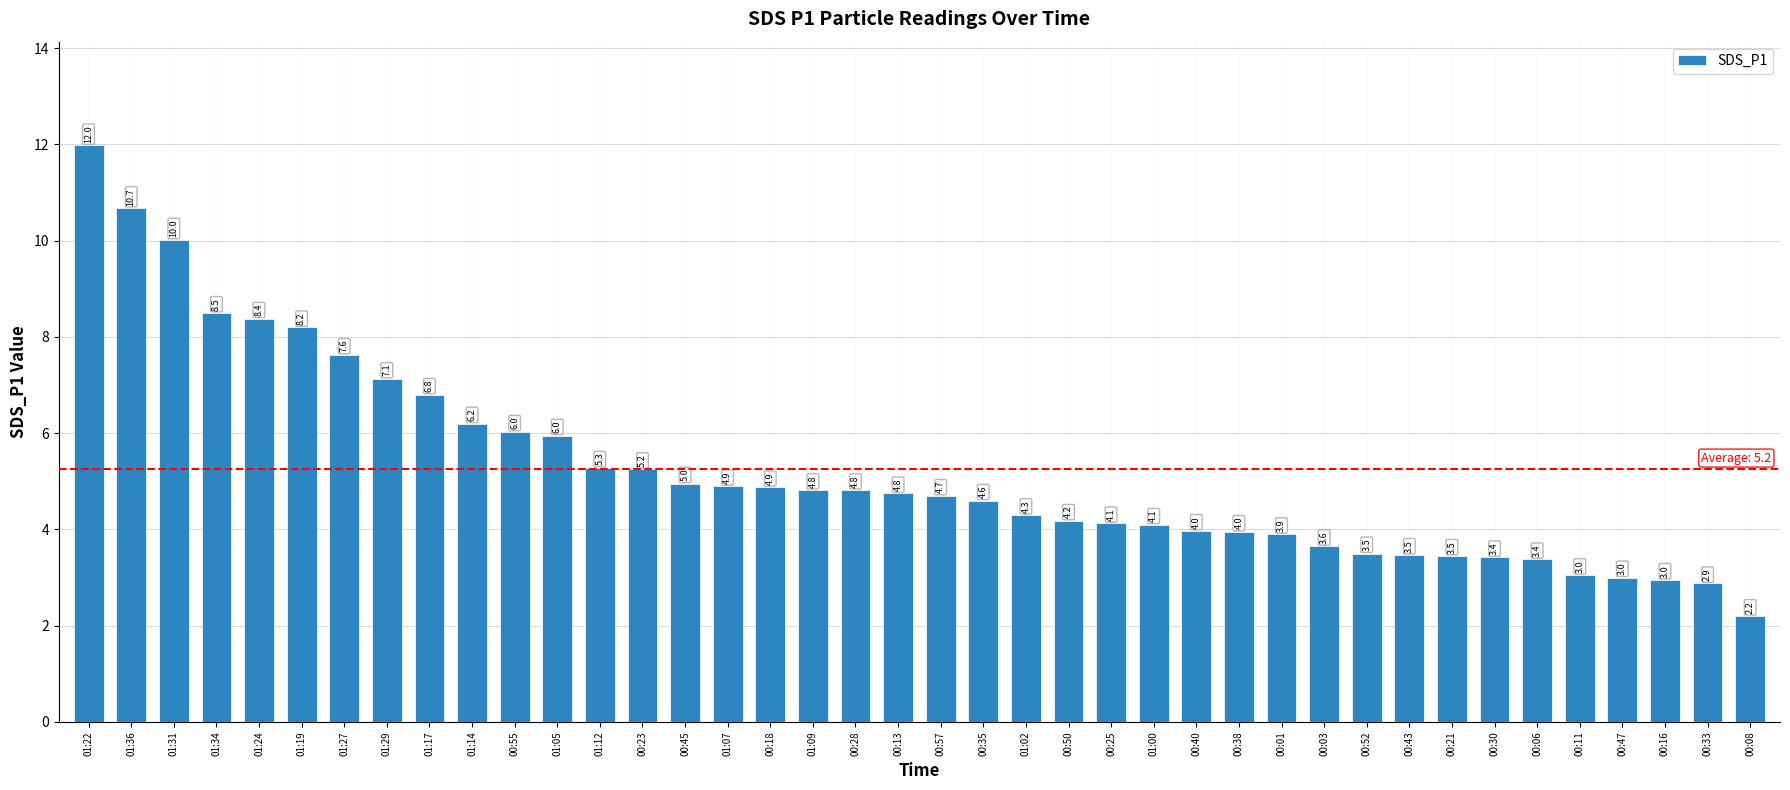

What position from the left is 00:25?

25